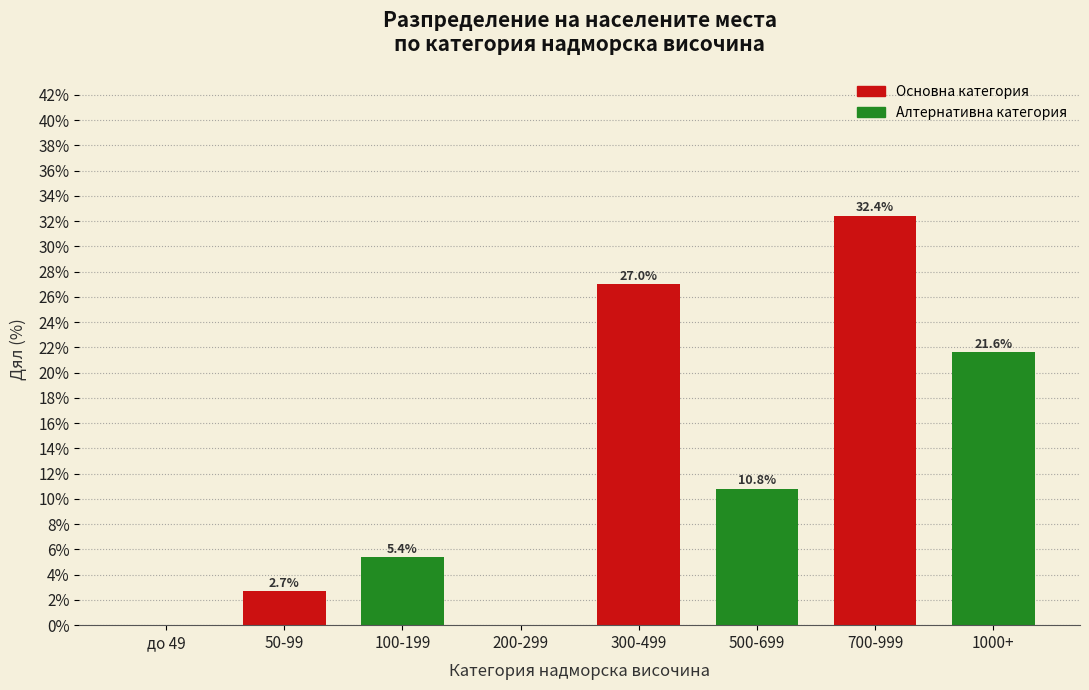

Reading left to right, what are all the values shown in this chart?

до 49=0.0	50-99=2.7	100-199=5.4	200-299=0.0	300-499=27.0	500-699=10.8	700-999=32.4	1000+=21.6